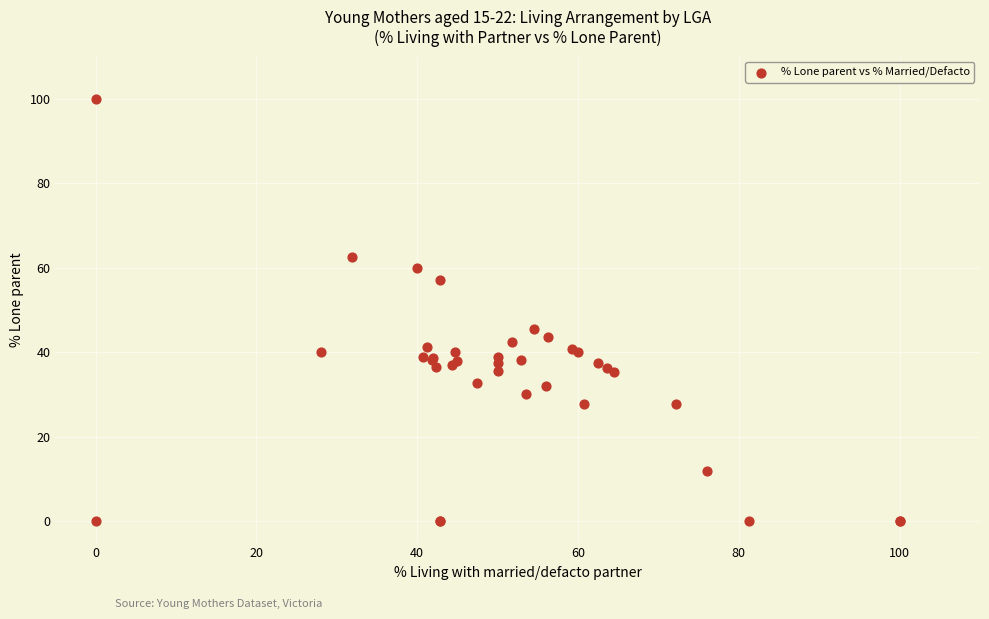

What Y value in the scatter plot is closest to 50?

45.5